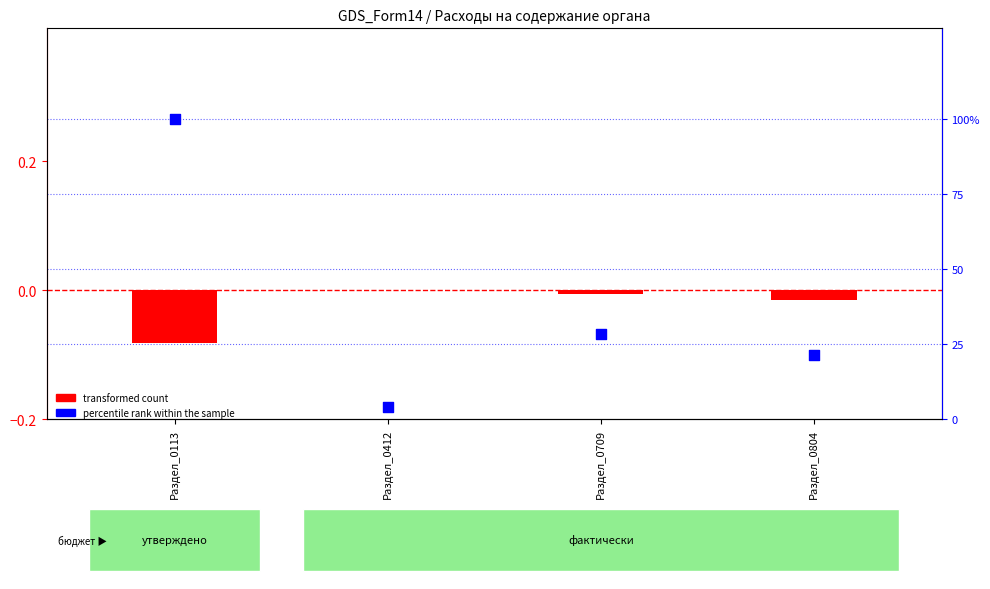

Which series contains the lowest Y value?

transformed count